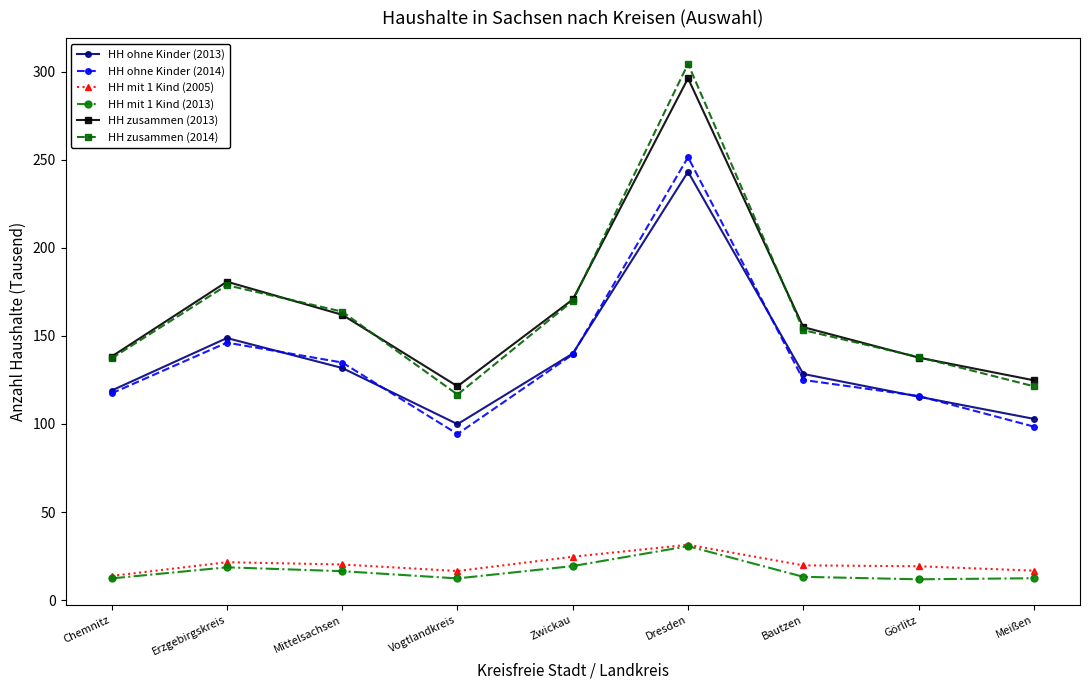

True or false: HH ohne Kinder (2014) and HH mit 1 Kind (2005) intersect in this chart.

False